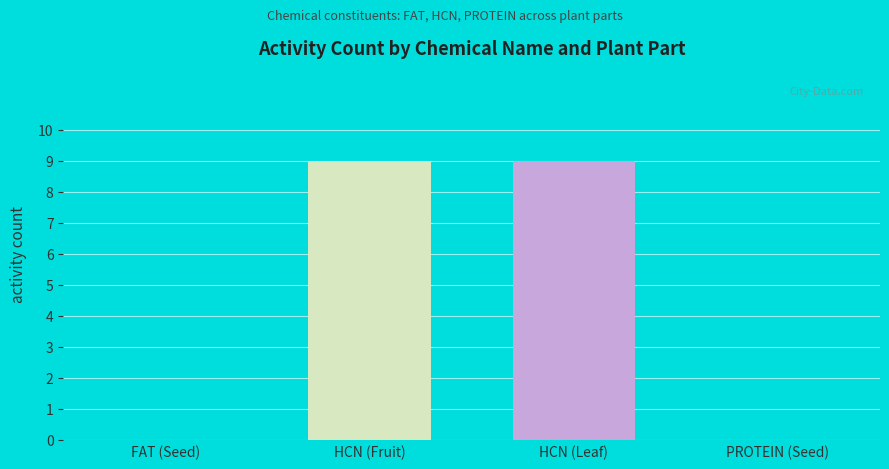

What is the sum of the values at HCN (Fruit) and PROTEIN (Seed)?

9